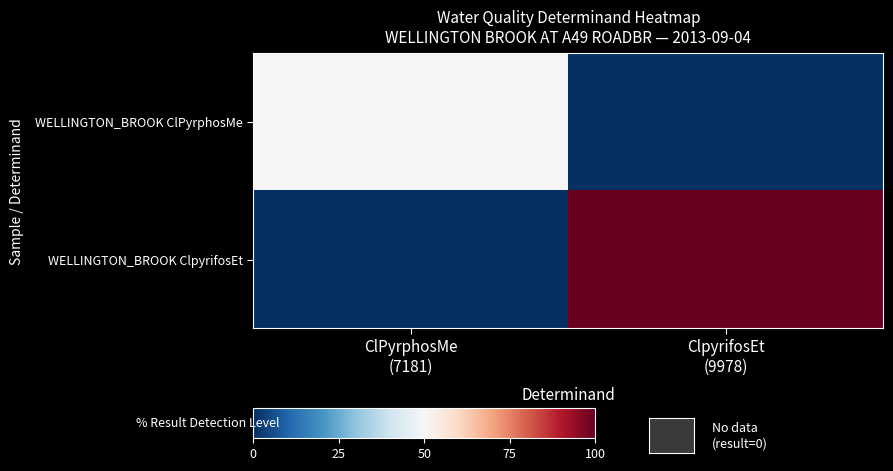

Rank the series by their average value, from lowest to highest.

WELLINGTON_BROOK ClPyrphosMe, WELLINGTON_BROOK ClpyrifosEt